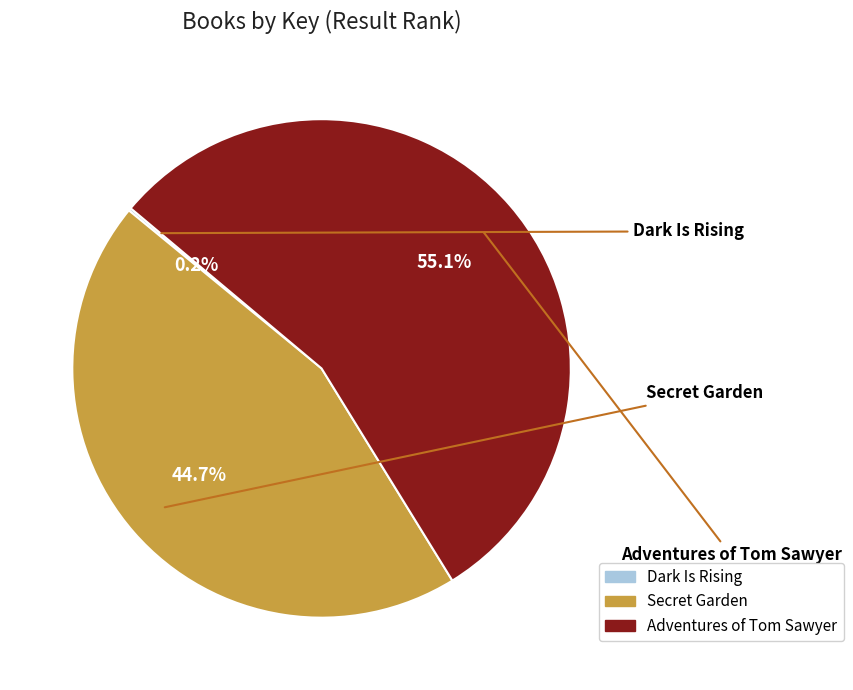

What is the change in value from Dark Is Rising to Adventures of Tom Sawyer?

+1901287